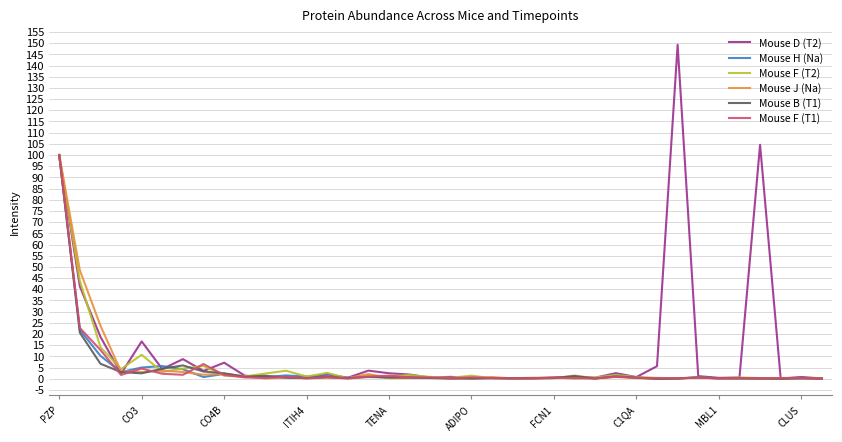

What is the greatest value displayed?

149.2